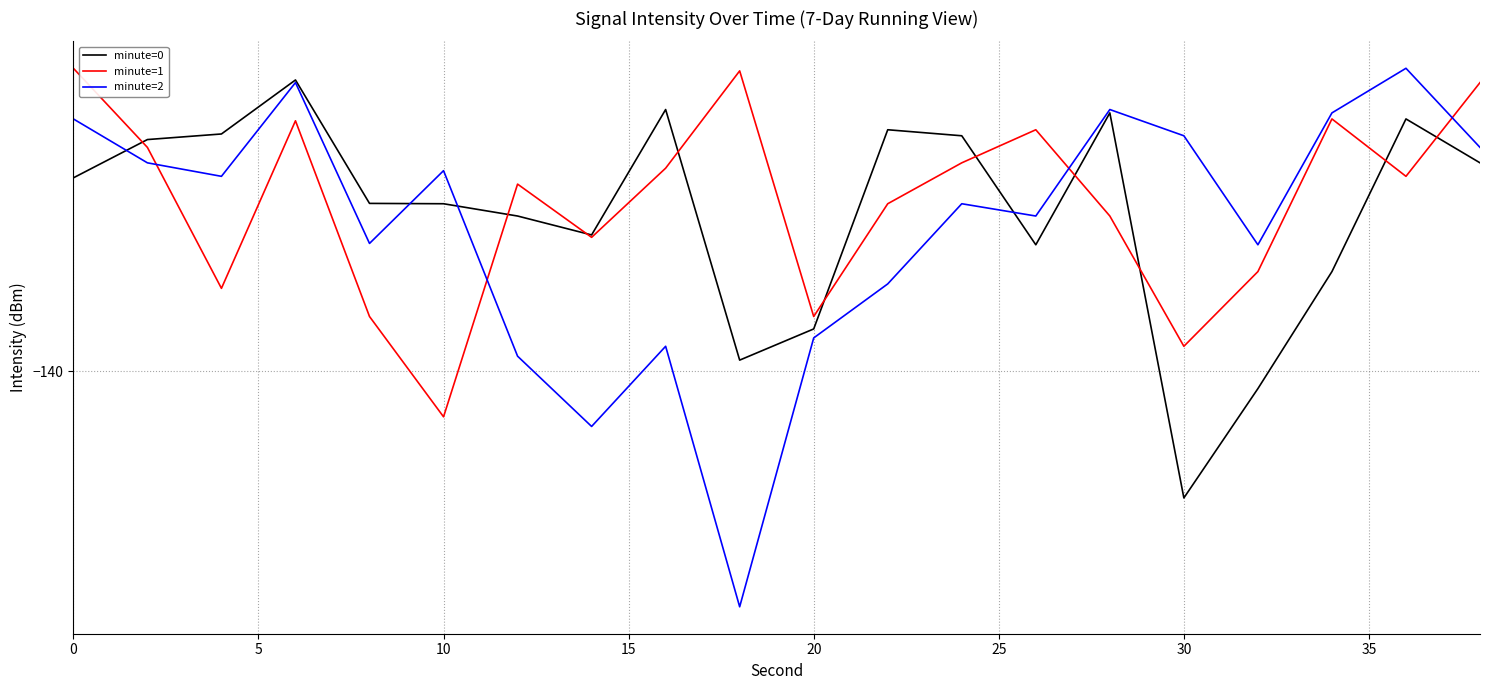

Rank the series by their average value, from lowest to highest.

minute=2, minute=0, minute=1